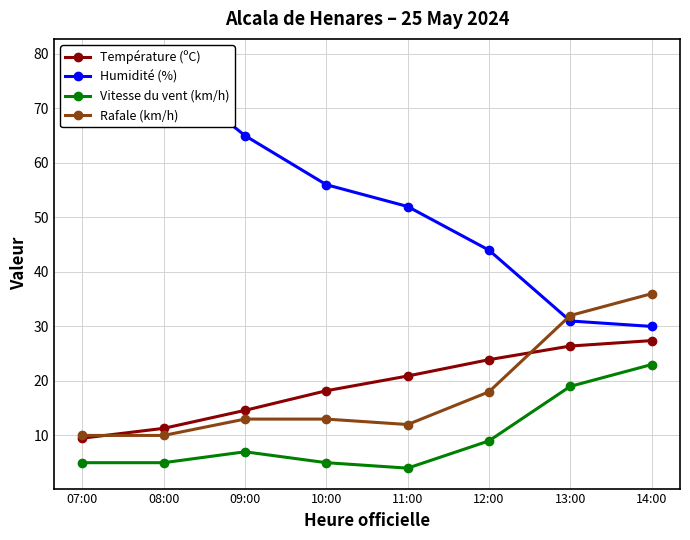

Is it true that Vitesse du vent (km/h) equals 5.0 at 08:00?

True